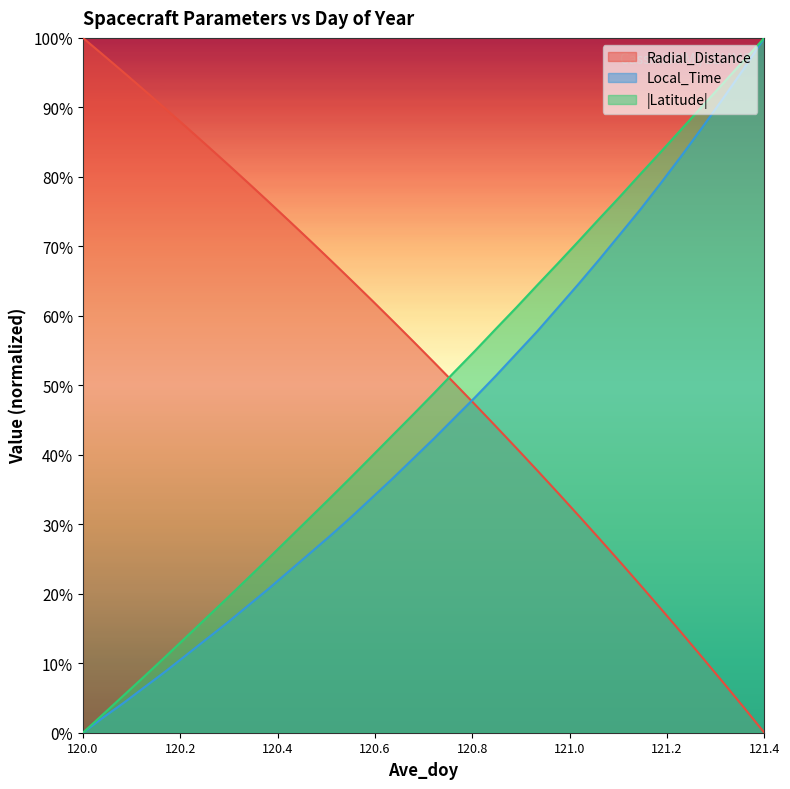

The Latitude series shows 55.0 at 120.8125. True or false?

True